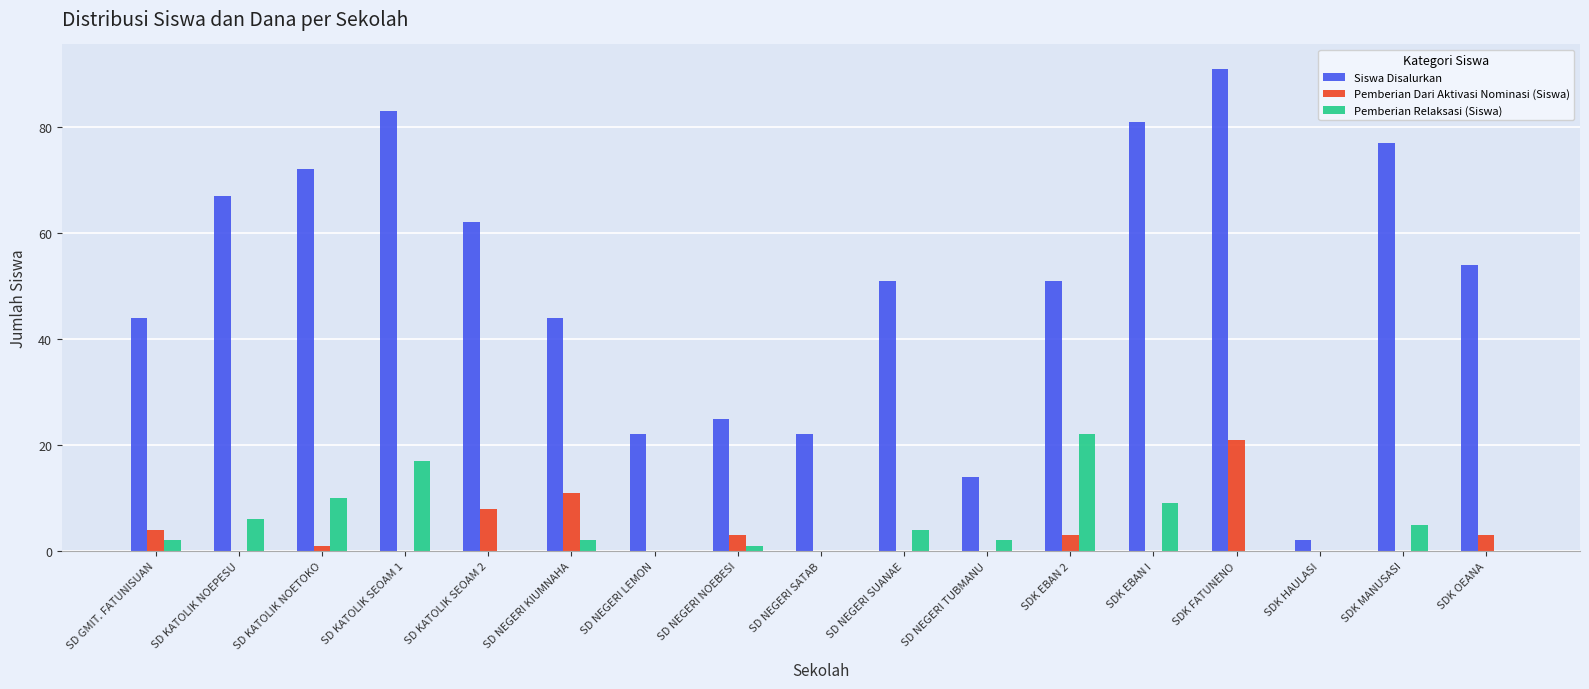

The Siswa Disalurkan series shows 143 at SDK EBAN I. True or false?

False